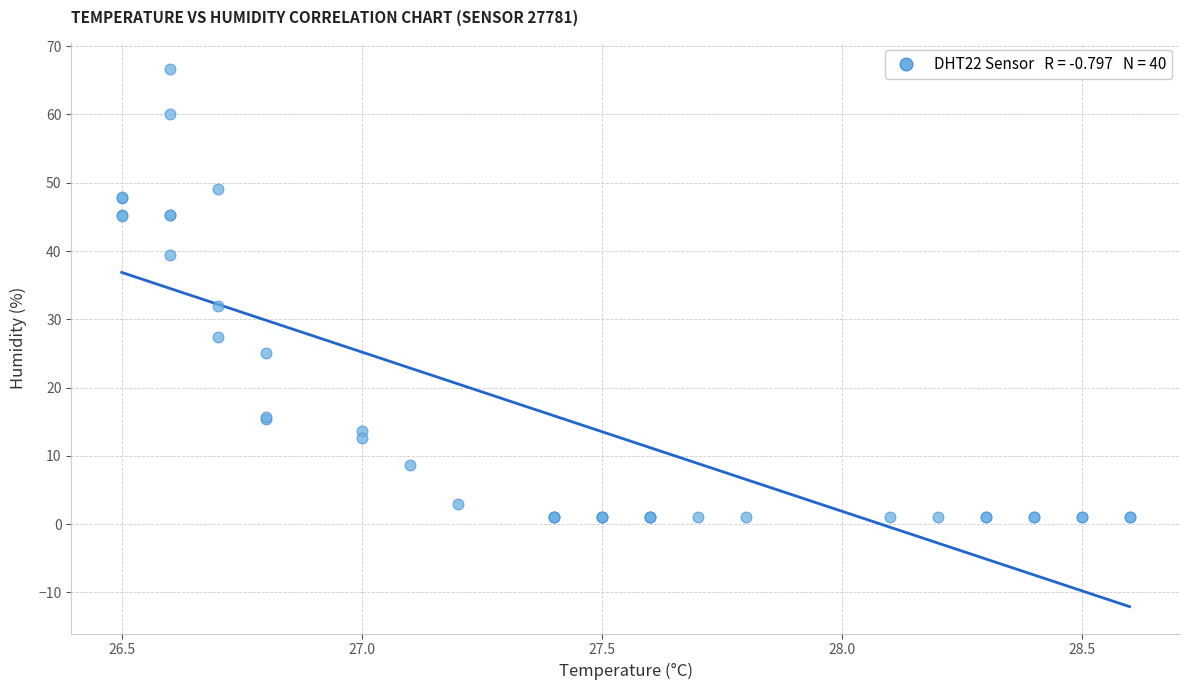

What Y value in the scatter plot is closest to 33?

31.9